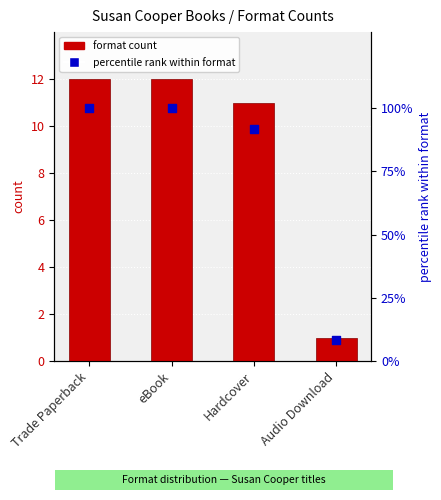

What are all the series names shown in the legend?

format count, percentile rank within format